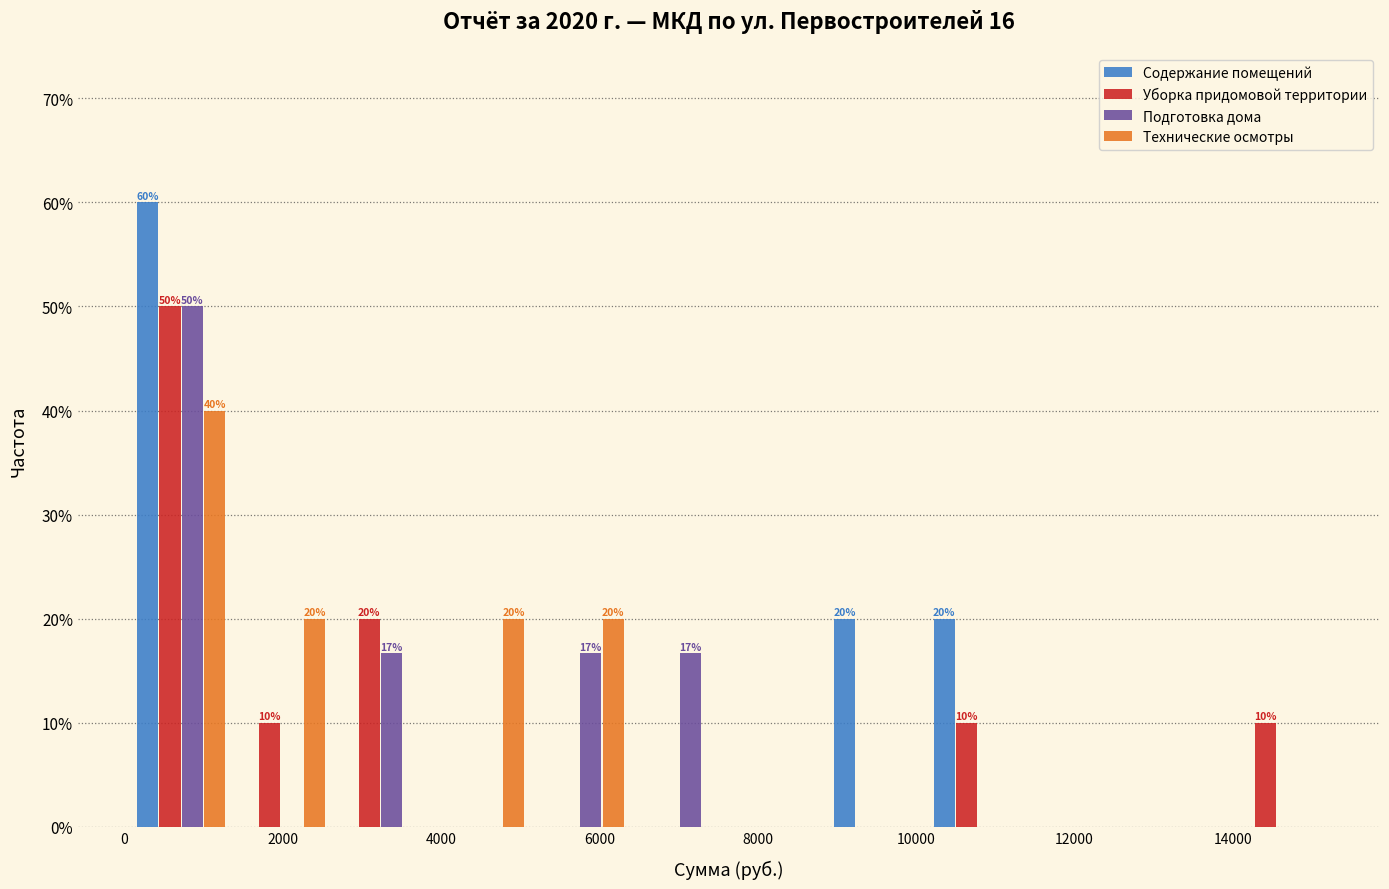

In the Содержание помещений series, which range on the x-axis has the tallest bar?

0 to 1400